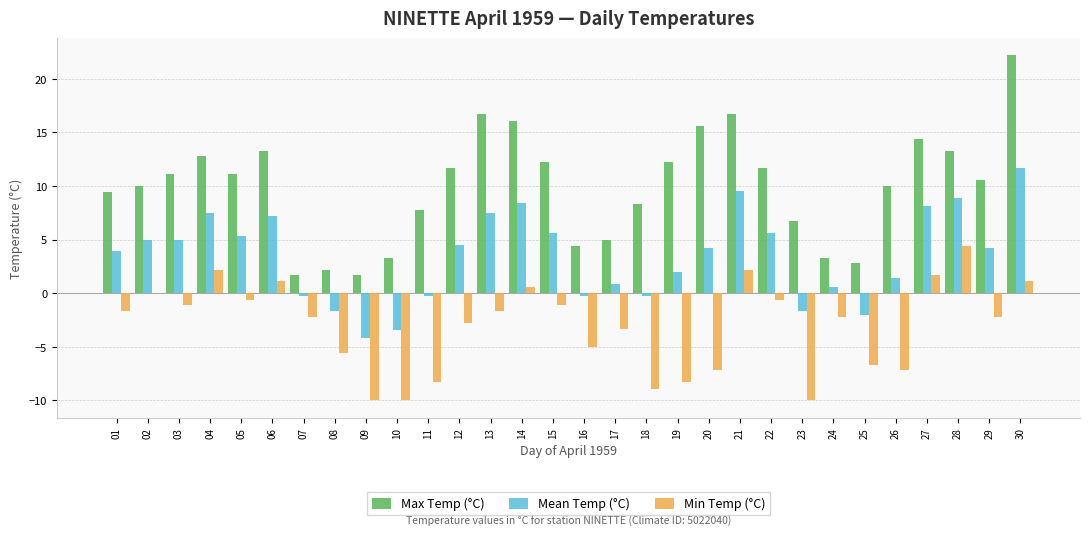

Between 22 and 30, which series saw the biggest shift?

Max Temp (°C)